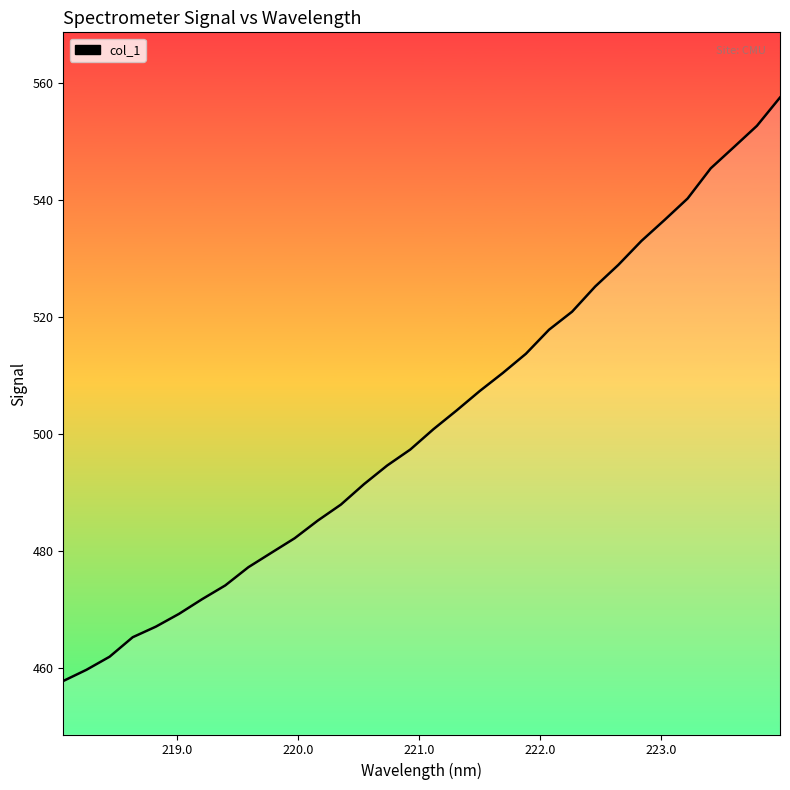

What is the difference between the maximum and minimum values?

99.8